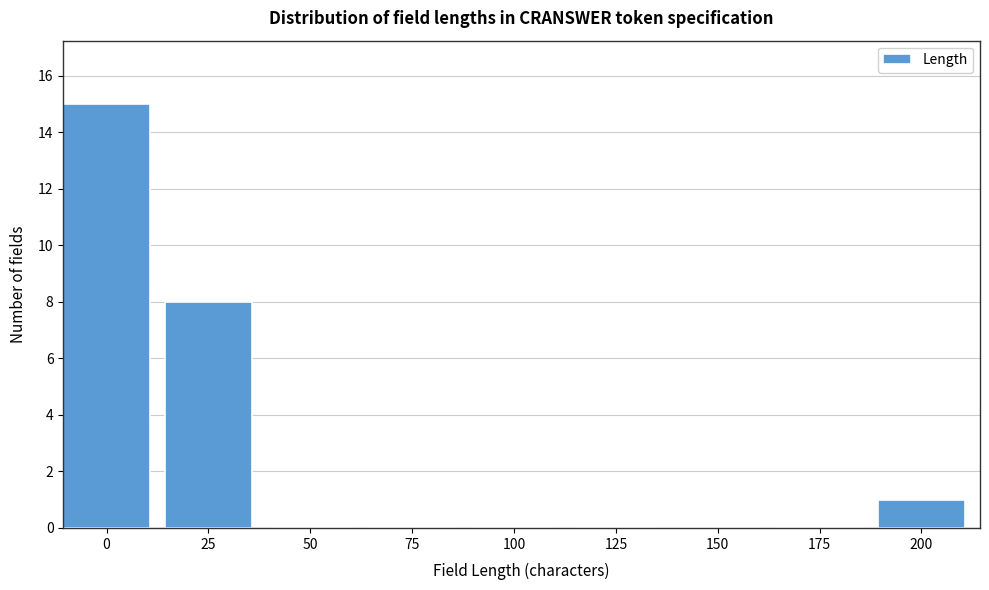

Reading right to left, list all the values displayed in this chart.

200=1	175=0	150=0	125=0	100=0	75=0	50=0	25=8	0=15